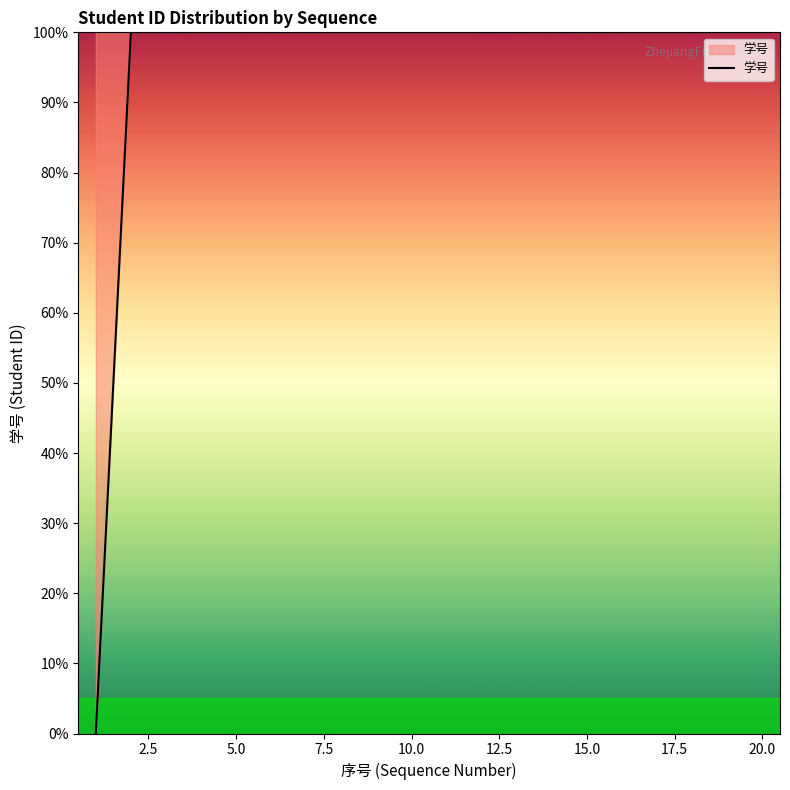

What is the maximum value shown in the chart?

100.0